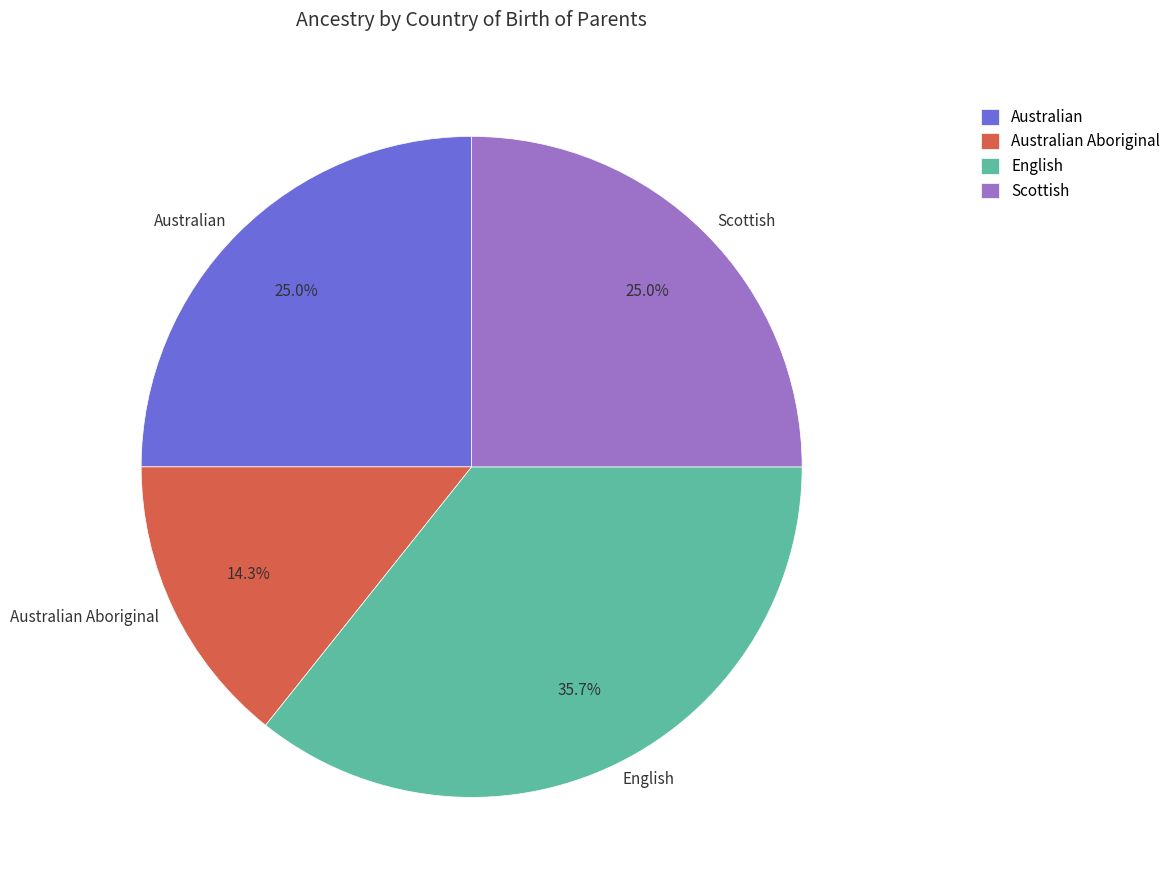

To the nearest percent, what portion does Scottish represent?

25%